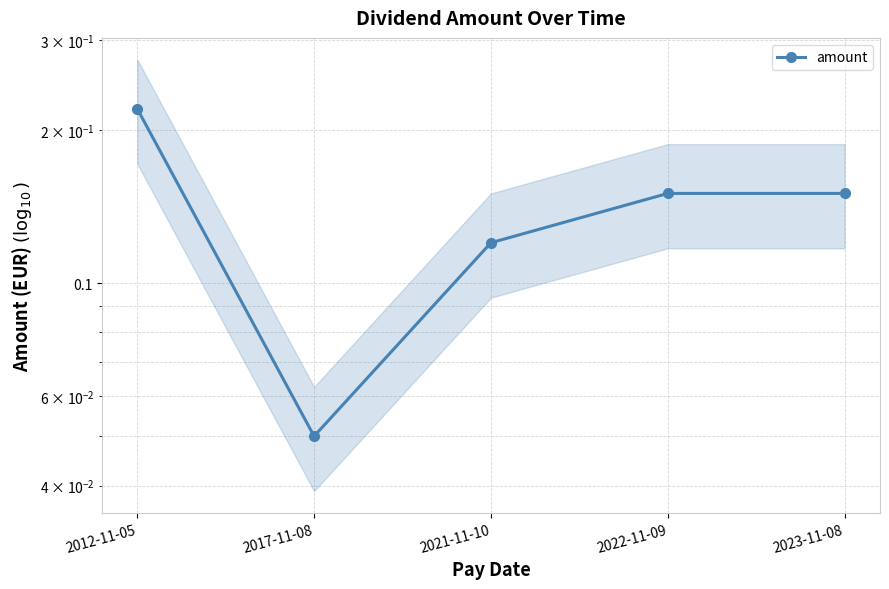

Reading left to right, list all the values displayed in this chart.

2012-11-05=0.2	2017-11-08=0.1	2021-11-10=0.1	2022-11-09=0.1	2023-11-08=0.1